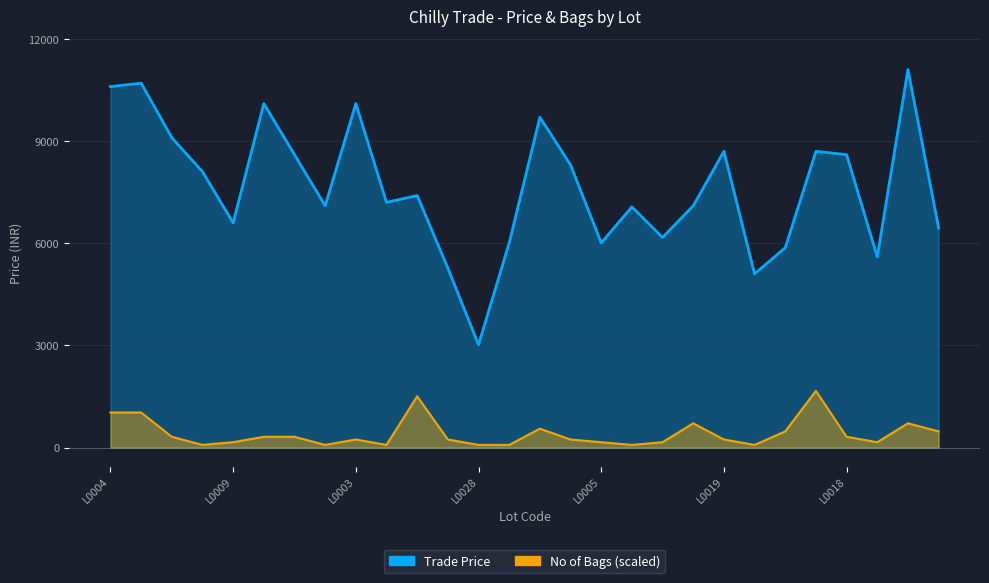

At which label is No of Bags closest to 872?

L0012